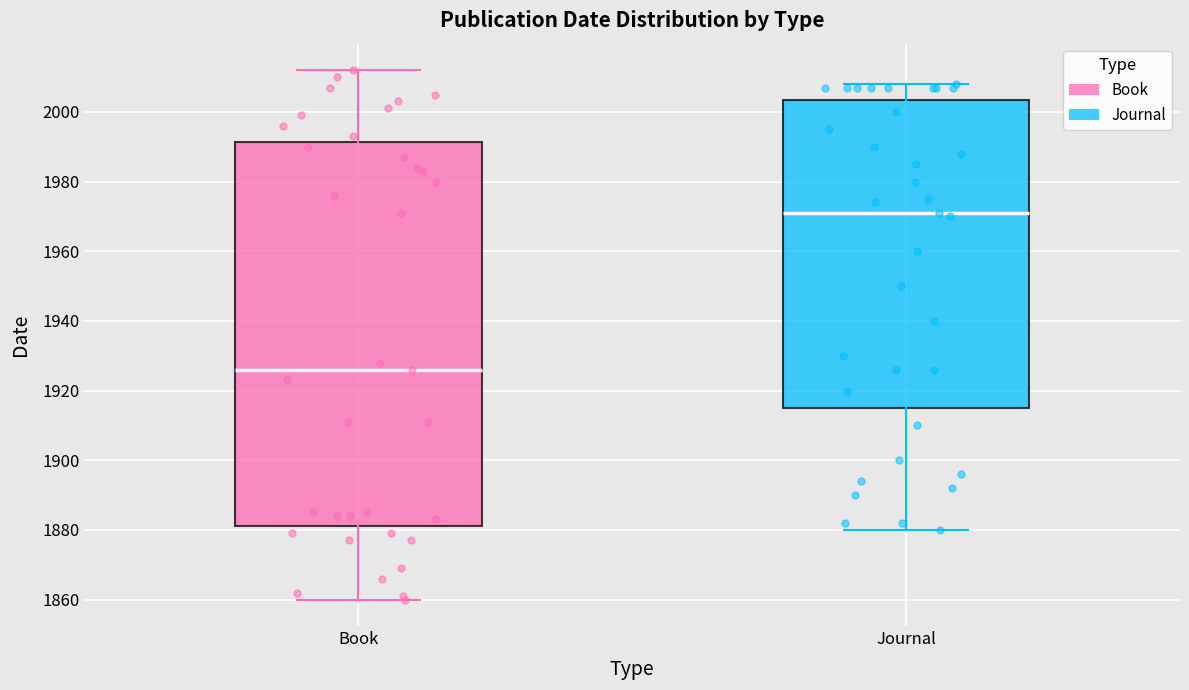

Reading left to right, transcribe this box plot: for each box, give where its median line is, the range the box spans, and where its two whiskers end, as read against the y-axis. The values are not printed on the chart, so give them approximately, as read against the axis.

Book: median 1926, box 1882 to 1992, whiskers 1860 to 2012
Journal: median 1972, box 1916 to 2004, whiskers 1880 to 2008